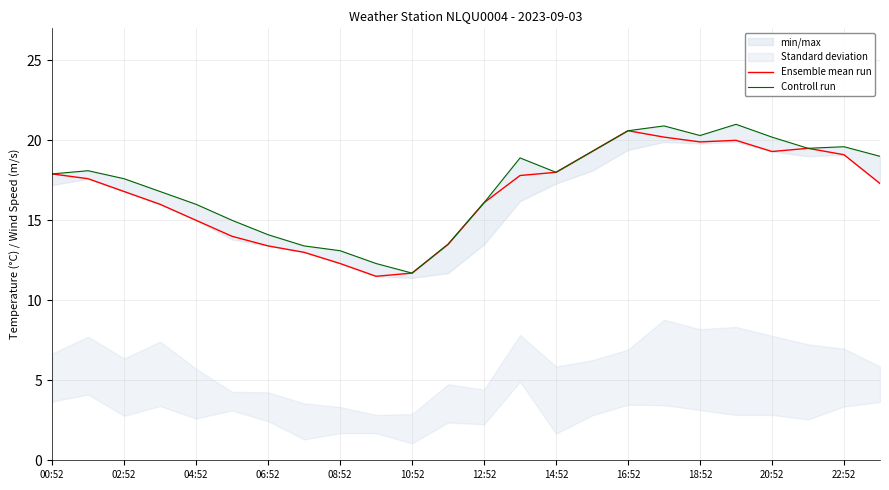

True or false: Ensemble mean run has a value of 10.6 at 12:52.

False